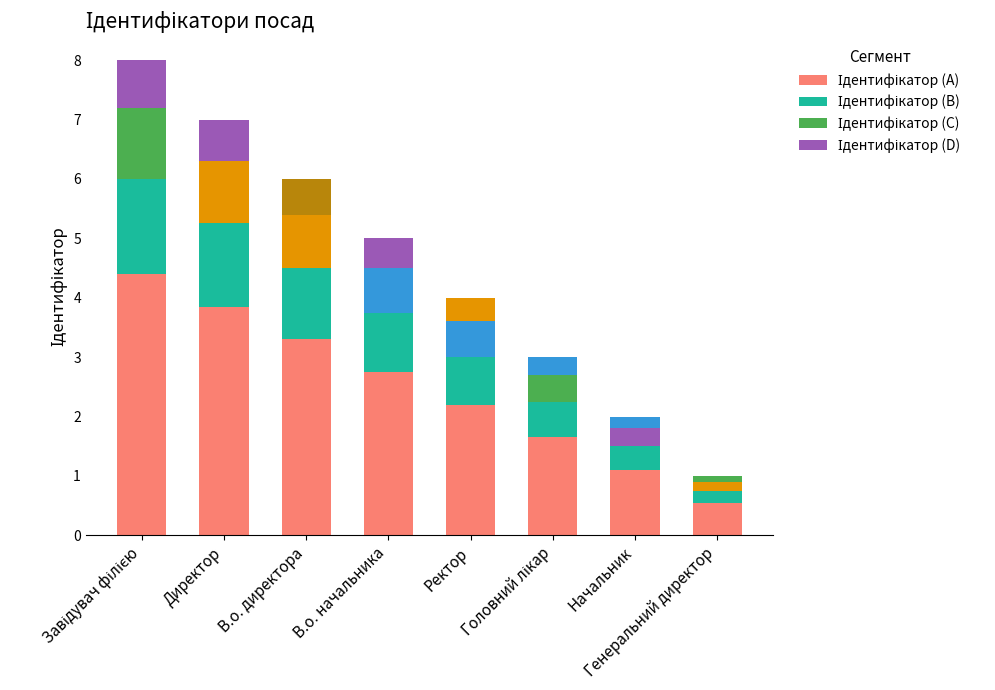

The value of Ідентифікатор (C) at В.о. начальника is 0.8. True or false?

True